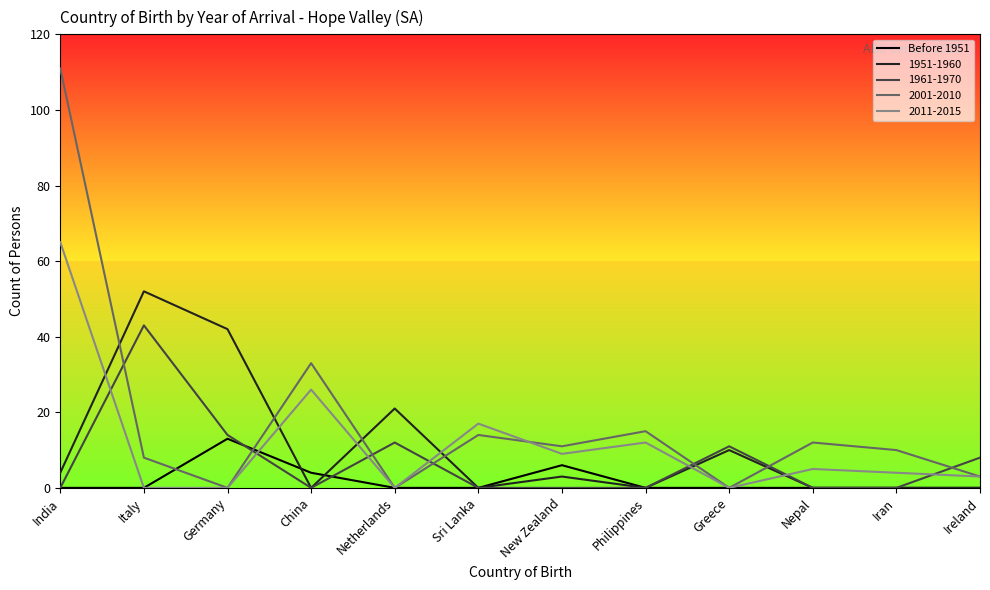

What position from the left is Germany?

3